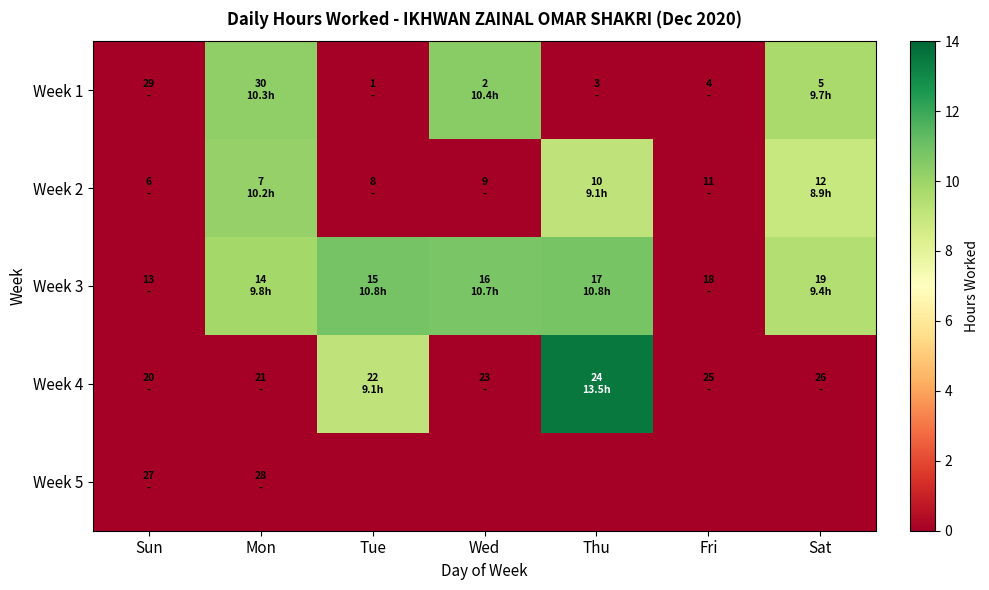

List the series in order of their peak value, lowest first.

Week 5, Week 2, Week 1, Week 3, Week 4